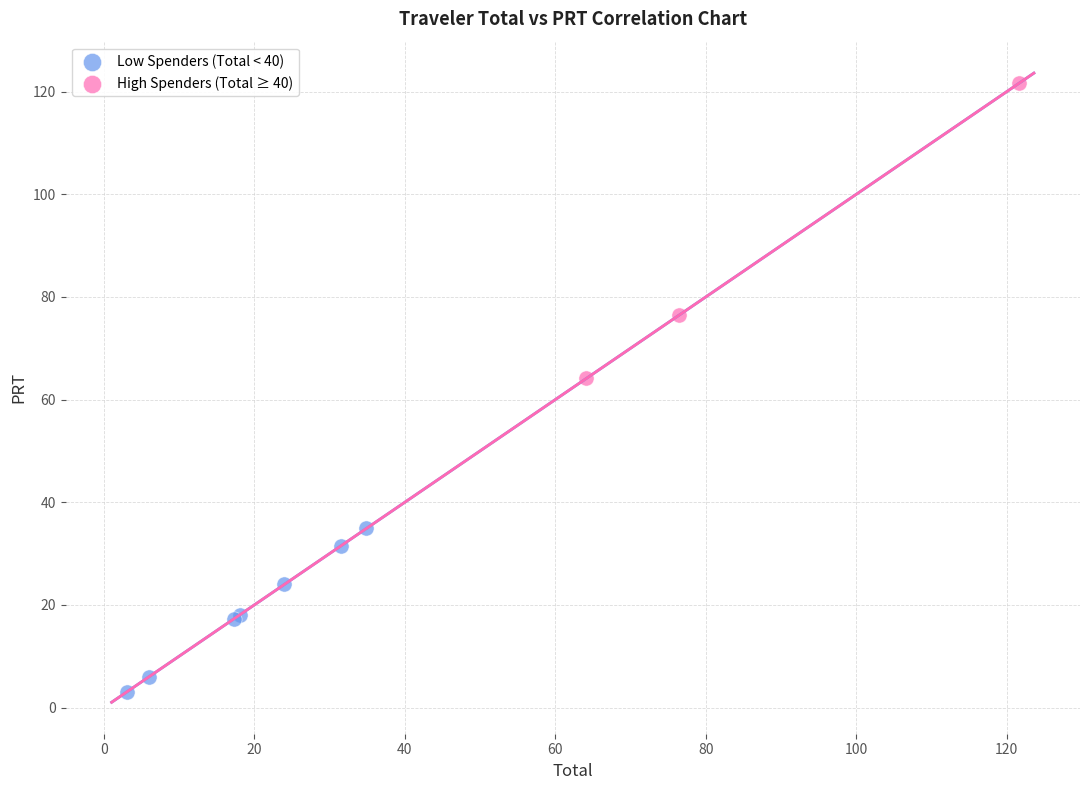

What are all the series names shown in the legend?

Low Spenders (Total < 40), High Spenders (Total ≥ 40)